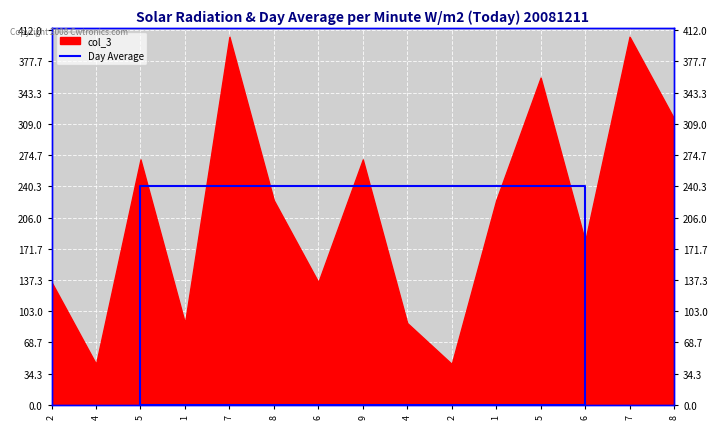

What is the label of the 2nd point from the left?

6